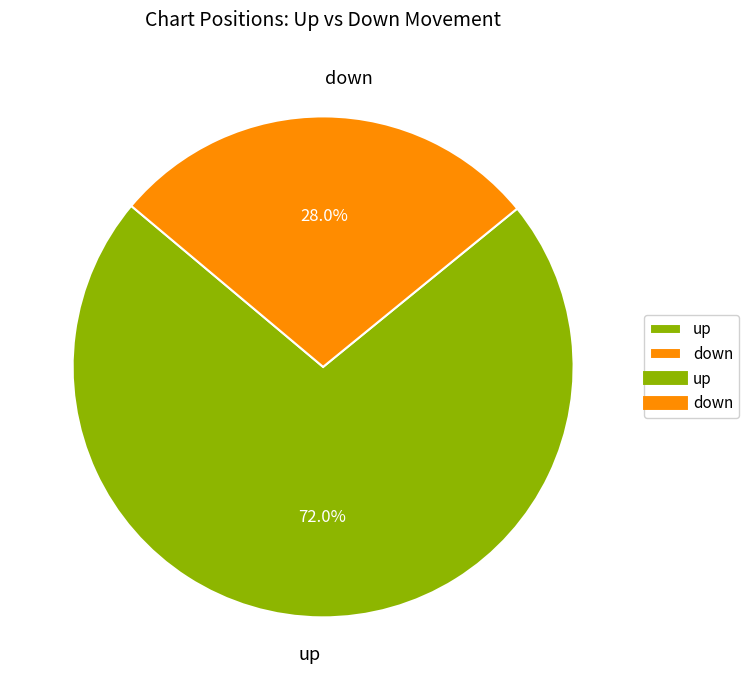

Which category has the smallest portion of the pie?

down